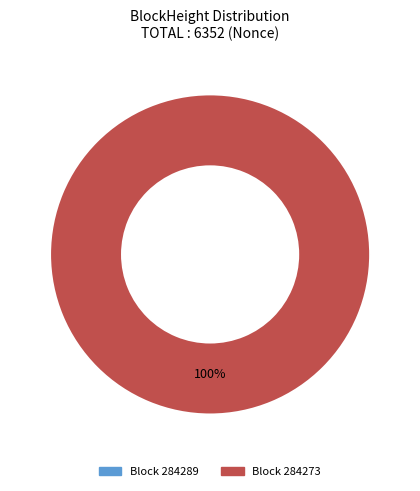

To the nearest percent, what percentage of the pie is 284273?

100%